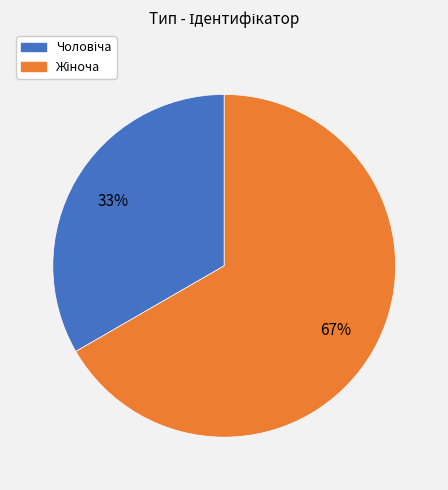

Is there any slice that represents more than half of the pie?

Yes